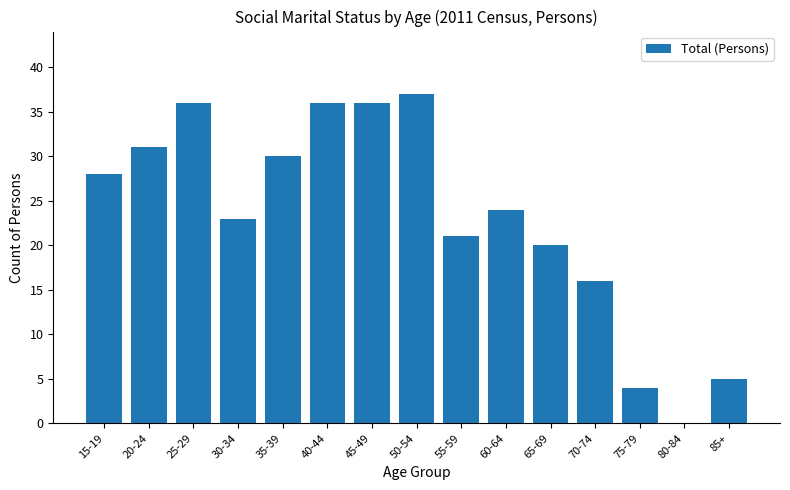

Which has a higher value, 60-64 or 75-79?

60-64